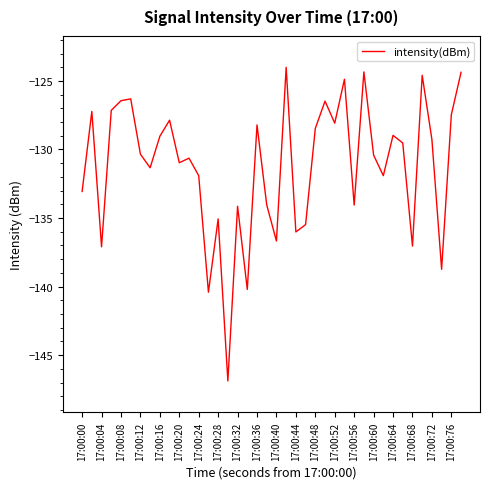

What is the difference between the maximum and minimum values?

22.9